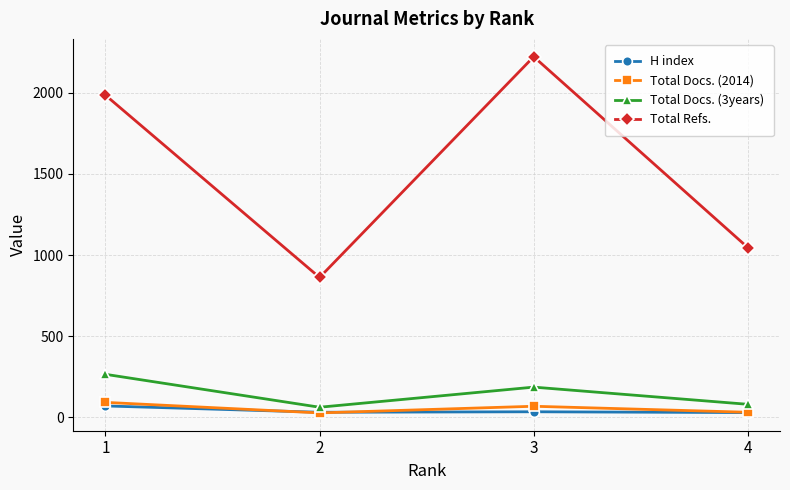

True or false: Total Docs. (3years) and H index cross at least once.

False